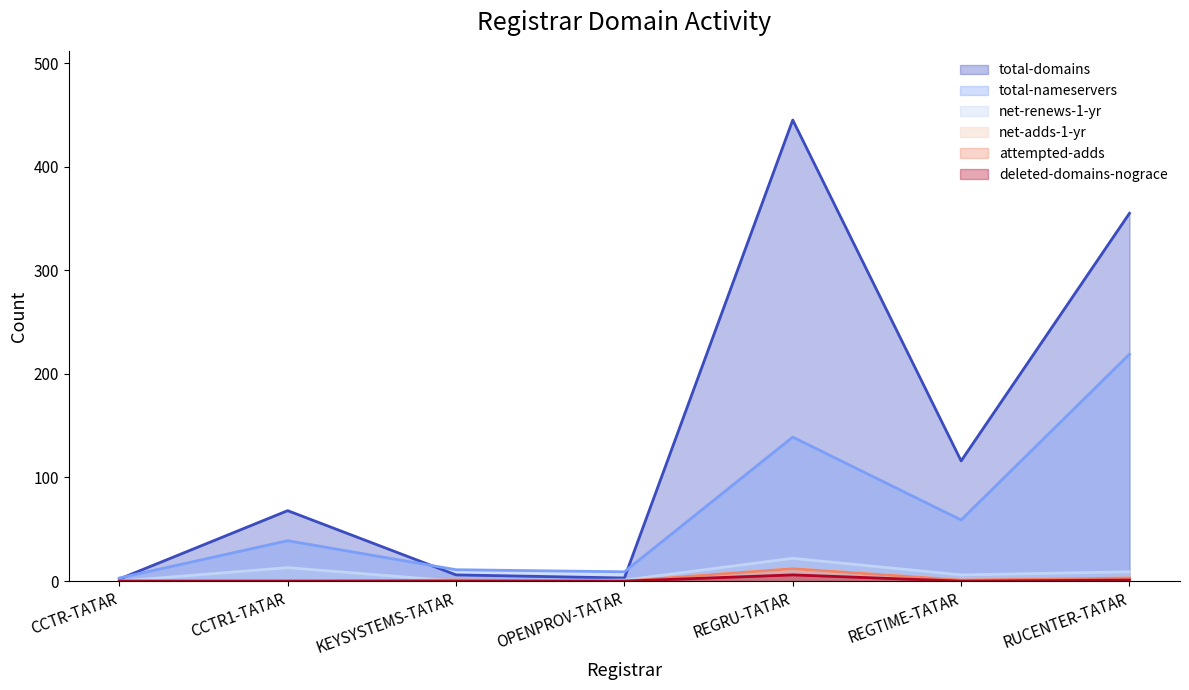

At which category is the sum across all series the highest?

REGRU-TATAR